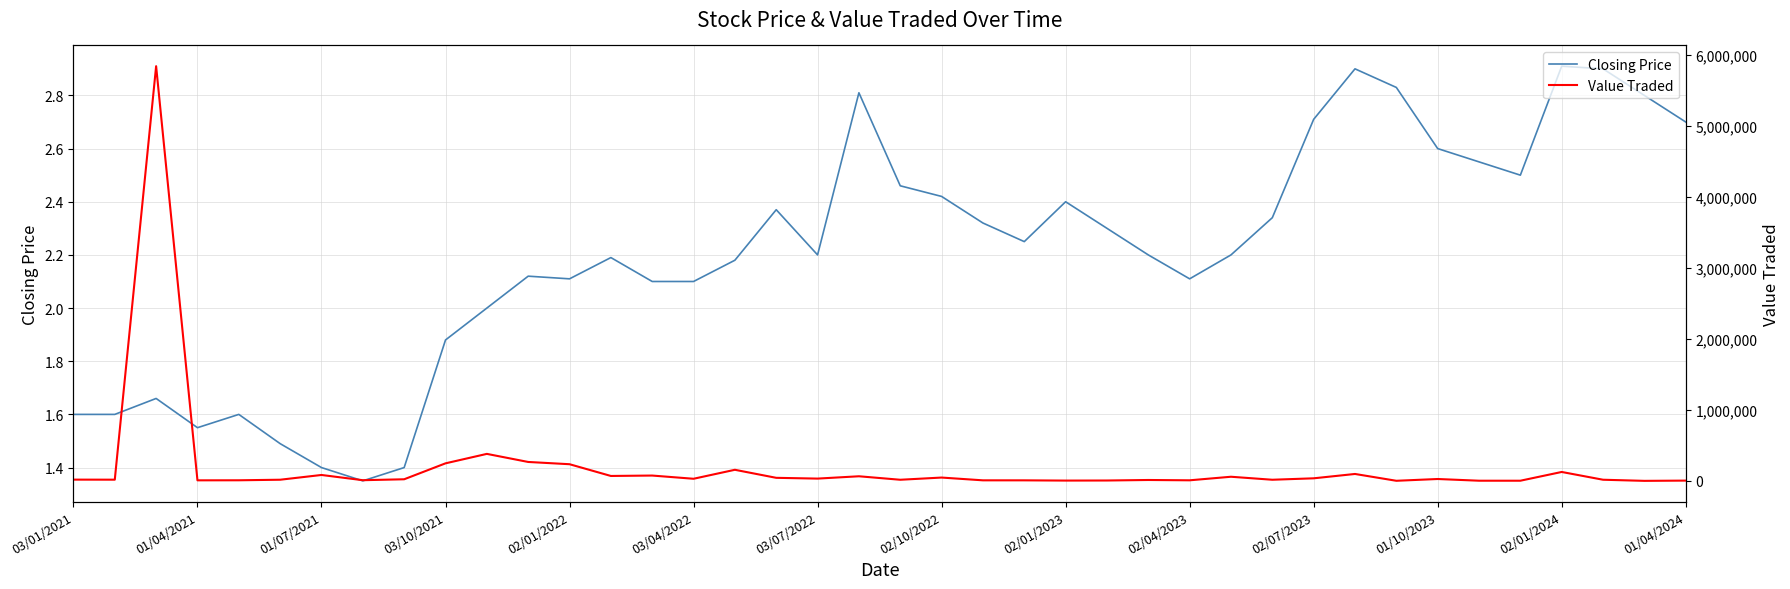

True or false: Value Traded and Closing Price intersect in this chart.

False